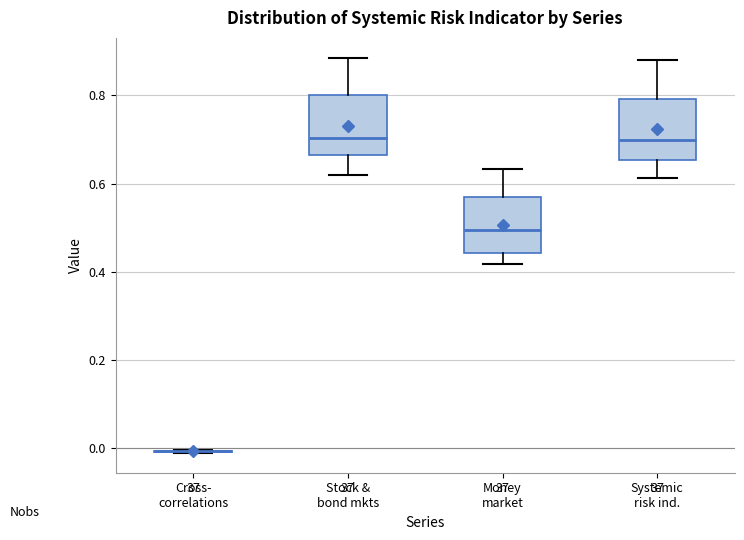

Reading left to right, transcribe this box plot: for each box, give where its median line is, the range the box spans, and where its two whiskers end, as read against the y-axis. The values are not printed on the chart, so give them approximately, as read against the axis.

Cross- correlations: box collapsed to a line at 0.00, whiskers -0.02 to 0.00
Stock & bond mkts: median 0.70, box 0.66 to 0.80, whiskers 0.62 to 0.88
Money market: median 0.50, box 0.44 to 0.58, whiskers 0.42 to 0.64
Systemic risk ind.: median 0.70, box 0.66 to 0.80, whiskers 0.62 to 0.88